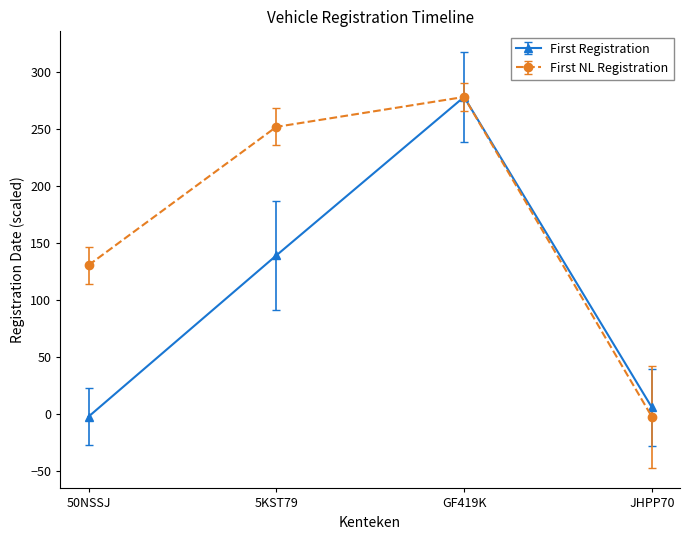

Reading left to right, extract all data points from this chart.

First Registration: 50NSSJ=-2.0	5KST79=139.2	GF419K=278.0	JHPP70=6.1
First NL Registration: 50NSSJ=130.7	5KST79=251.8	GF419K=278.0	JHPP70=-2.0